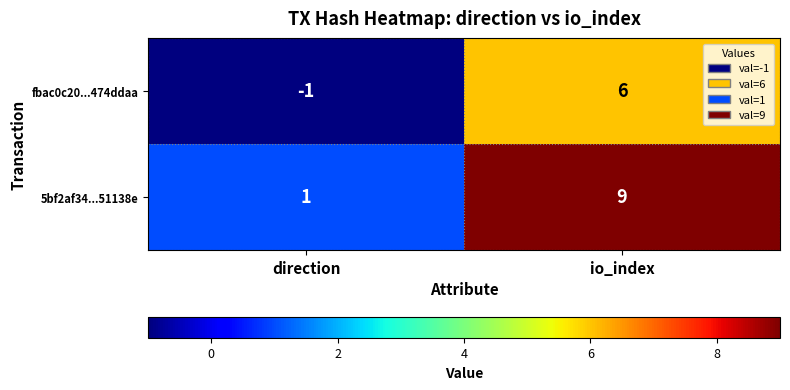

At which label is fbac0c20...474ddaa closest to 2?

direction